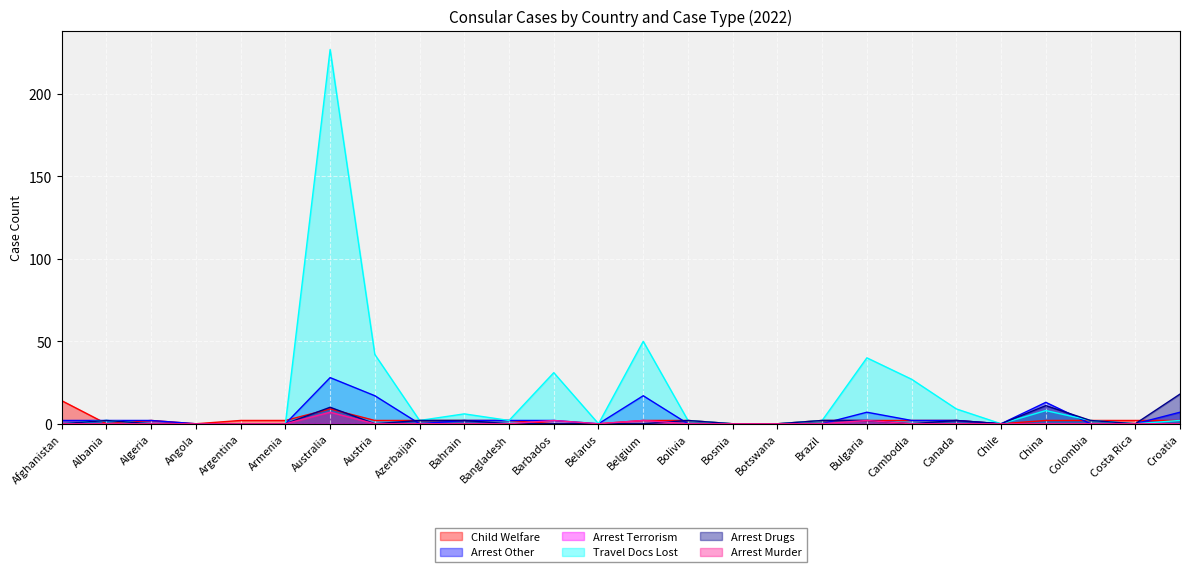

What is the greatest value displayed?

227